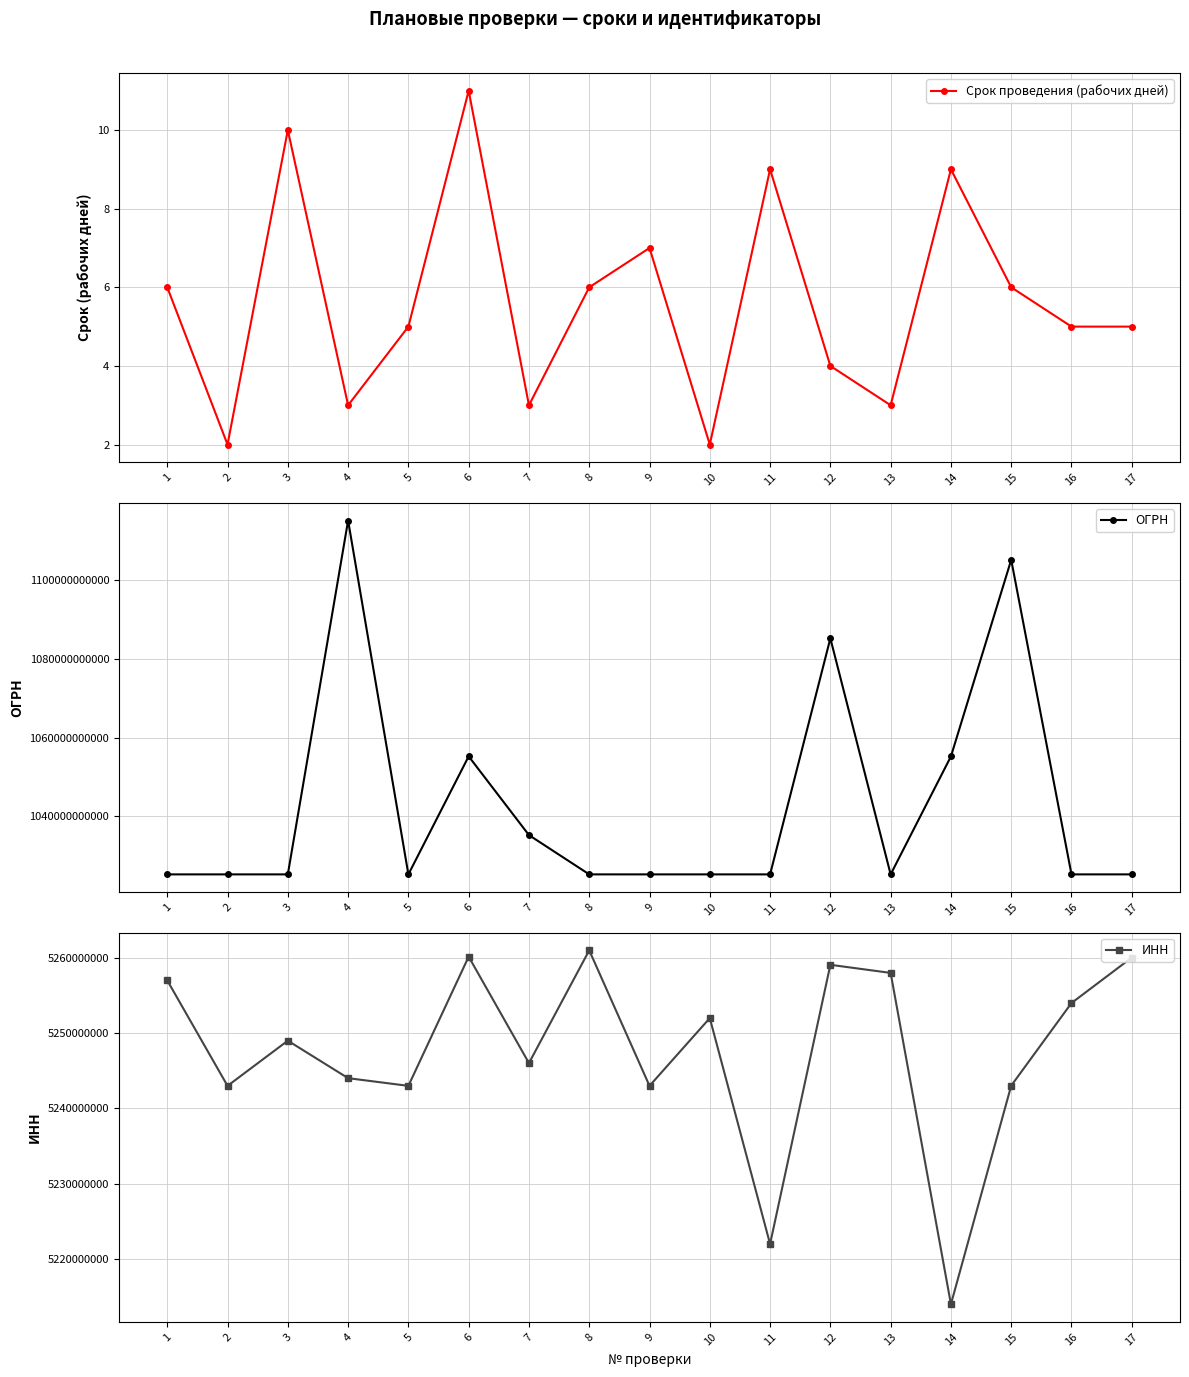

Which category has the highest value in the Срок проведения (рабочих дней) series?

6